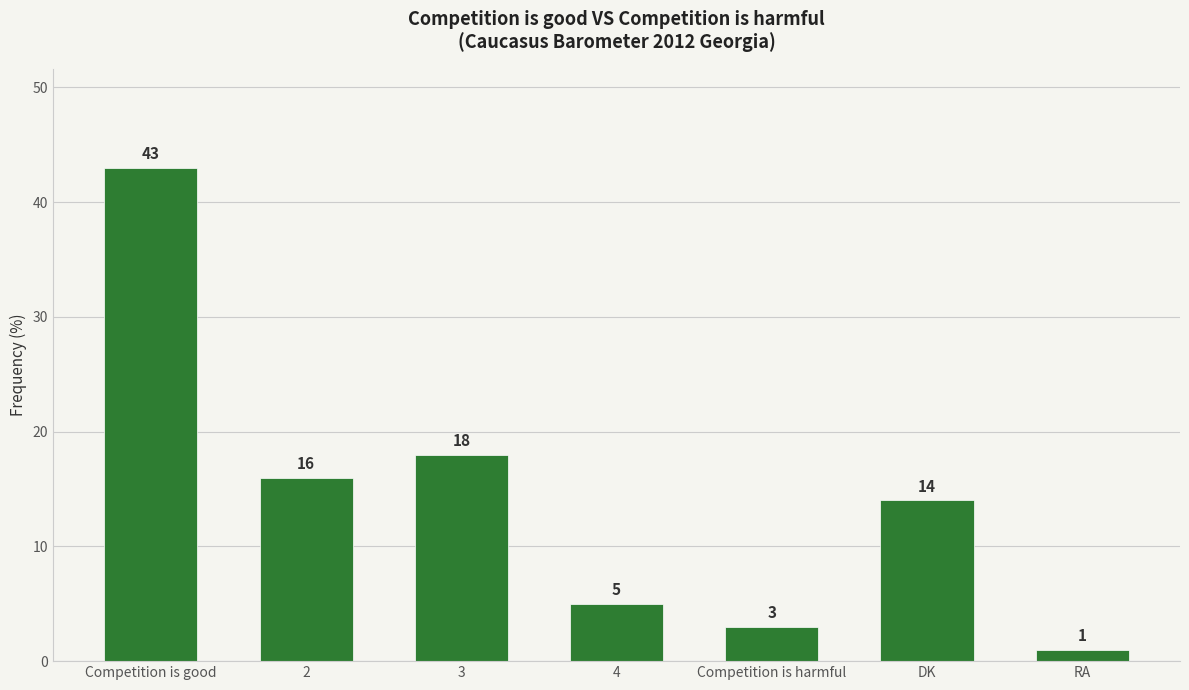

What is the difference between the values at Competition is good and 4?

38